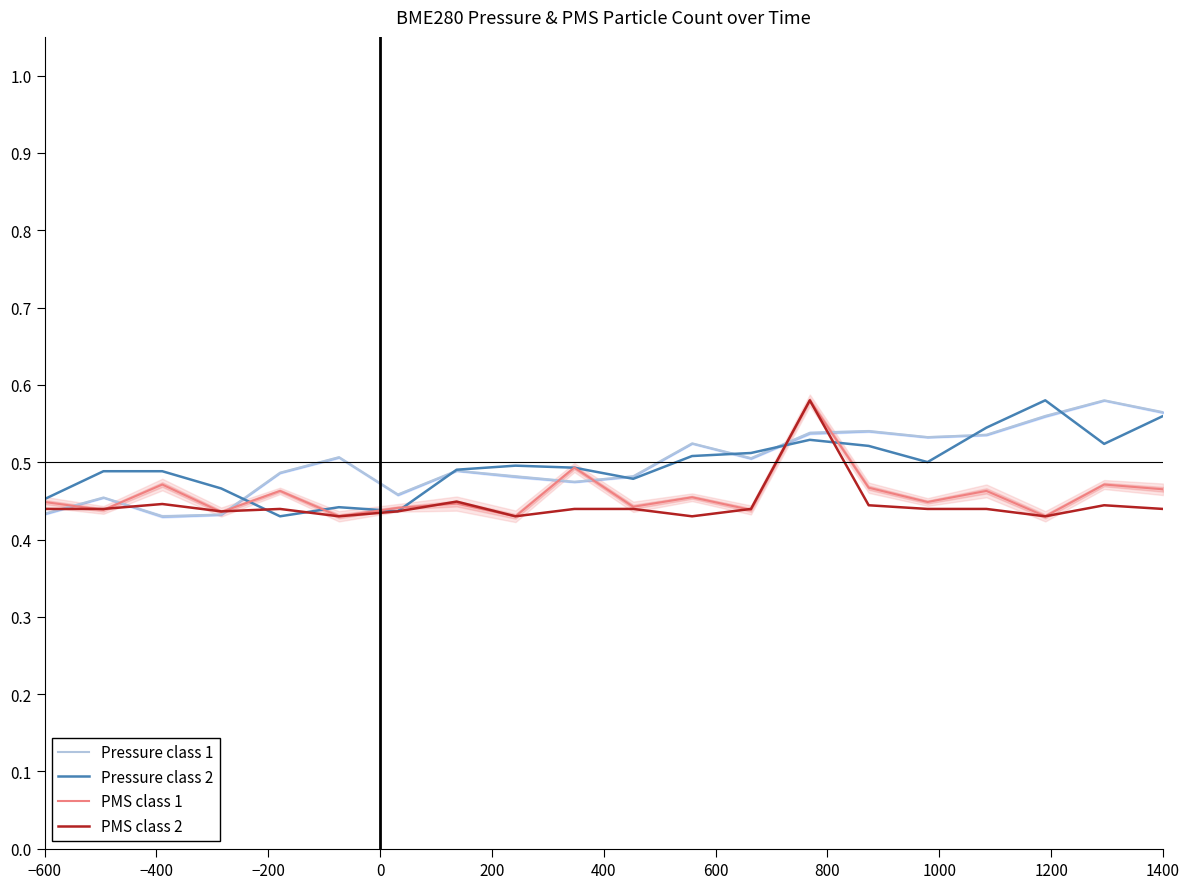

How many times do Pressure class 2 and PMS class 2 cross each other?

4